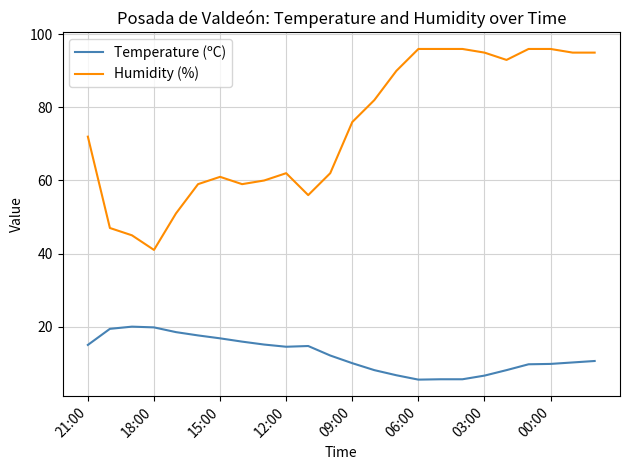

Which series has the largest total across all categories?

Humidity (%)